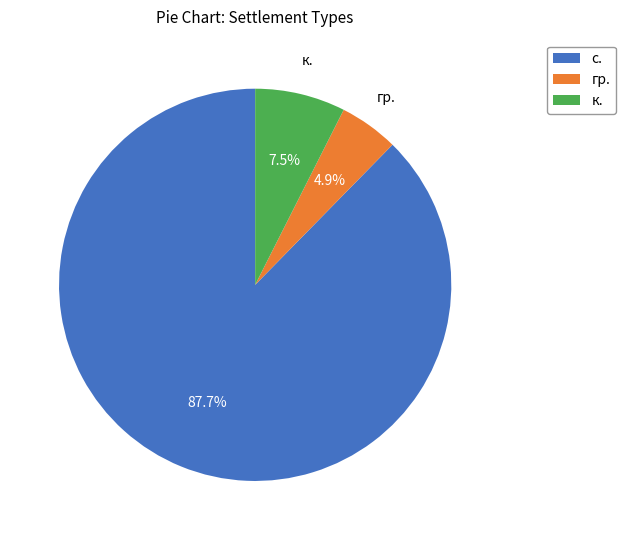

To the nearest percent, what is the average slice percentage?

33%